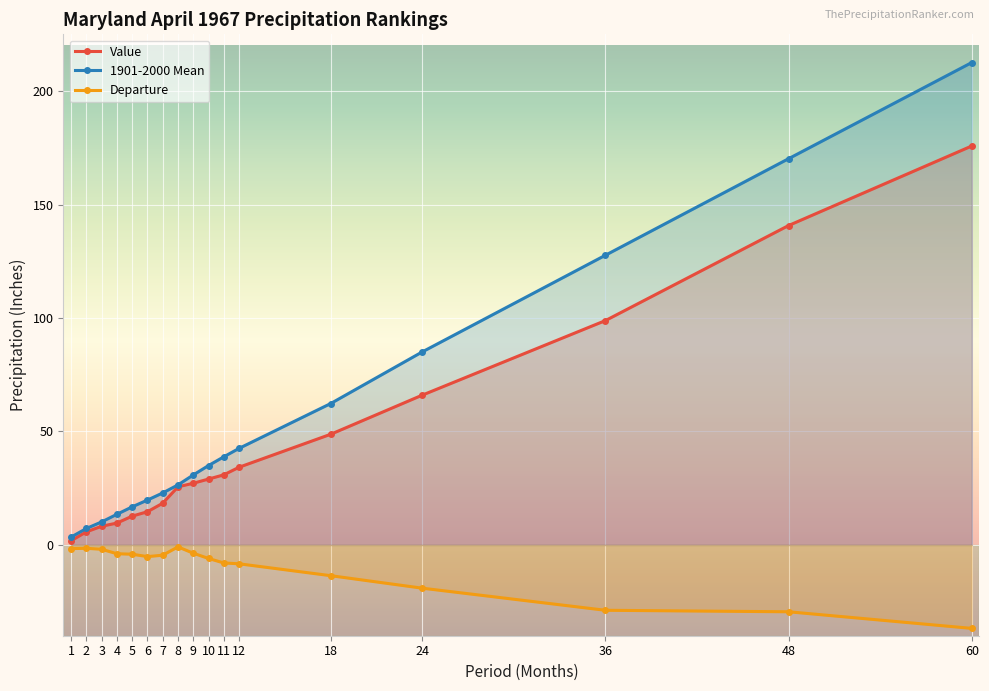

Reading left to right, what are all the values shown in this chart?

Value: 1=1.9	2=5.8	3=8.2	4=9.6	5=12.7	6=14.6	7=18.4	8=25.6	9=27.2	10=29.0	11=30.9	12=34.2	18=48.8	24=66.0	36=98.9	48=140.8	60=175.8
1901-2000 Mean: 1=3.5	2=7.3	3=10.2	4=13.5	5=16.8	6=19.8	7=22.9	8=26.5	9=30.8	10=35.0	11=38.8	12=42.5	18=62.3	24=85.1	36=127.7	48=170.2	60=212.6
Departure: 1=-1.6	2=-1.5	3=-1.9	4=-3.9	5=-4.1	6=-5.1	7=-4.5	8=-0.9	9=-3.6	10=-6.0	11=-7.9	12=-8.3	18=-13.5	24=-19.1	36=-28.8	48=-29.4	60=-36.8